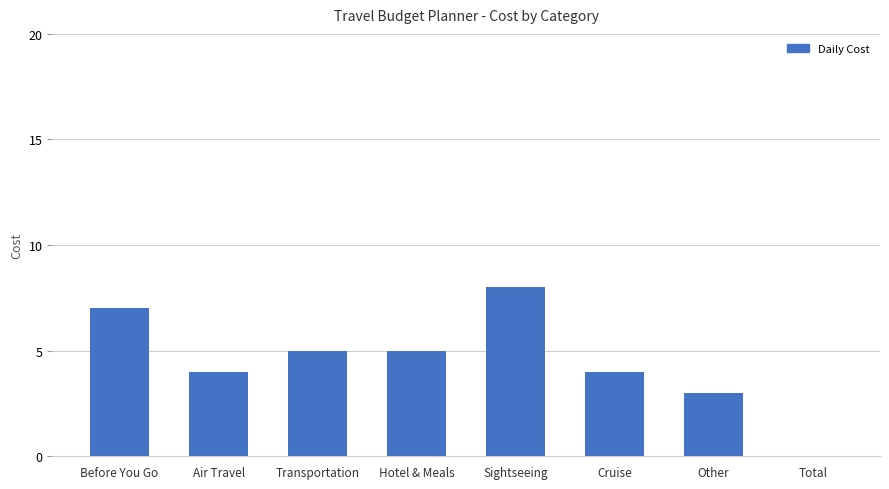

What is the maximum value shown in the chart?

8